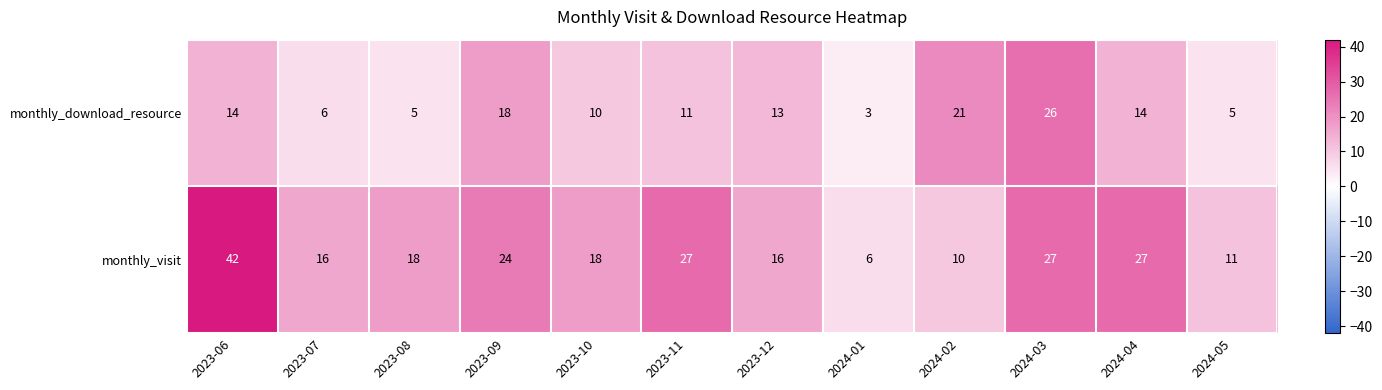

Which category has the highest value in the monthly_visit series?

2023-06